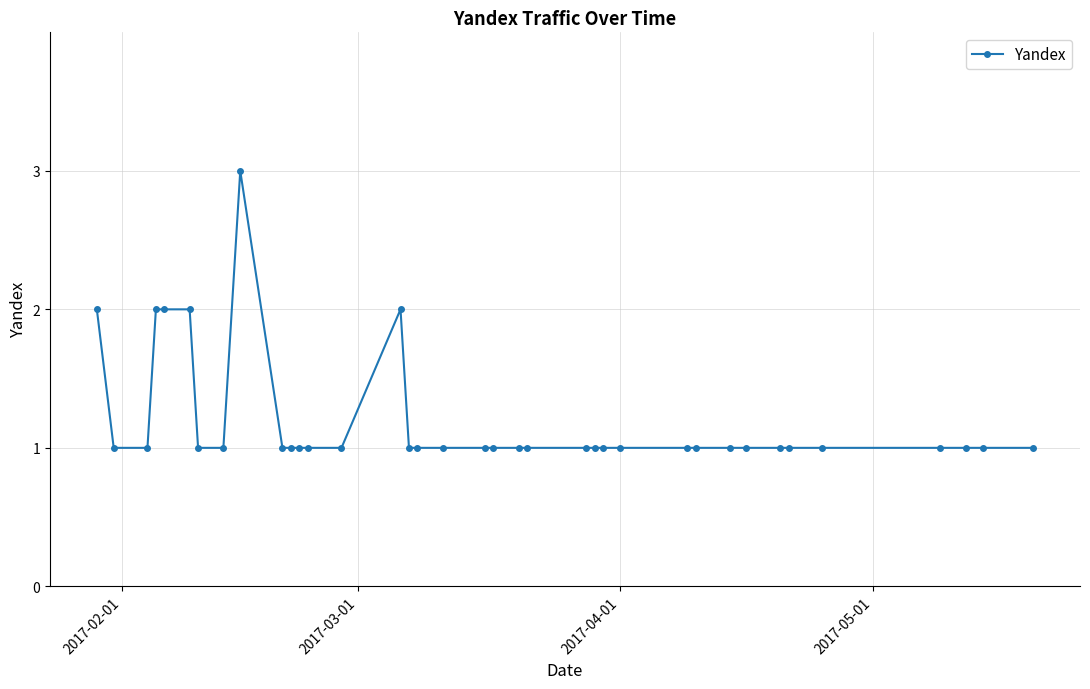

What is the sum of all values?

44